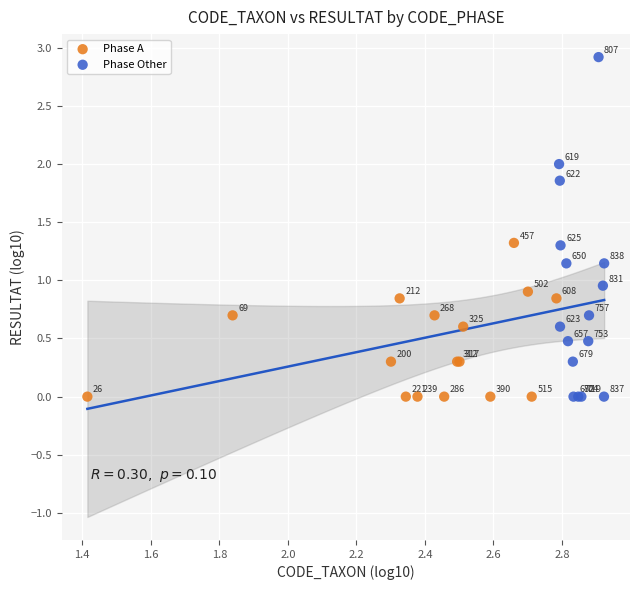

Which series has the widest spread of Y values?

Phase Other